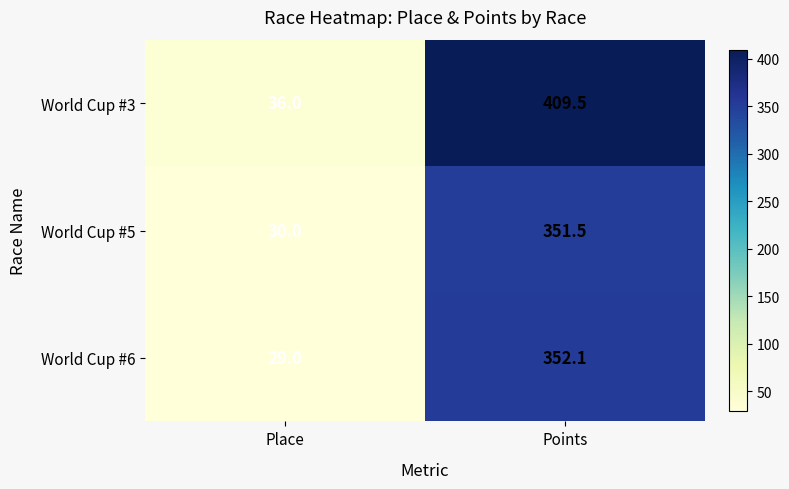

The World Cup #3 series shows 409.5 at Points. True or false?

True